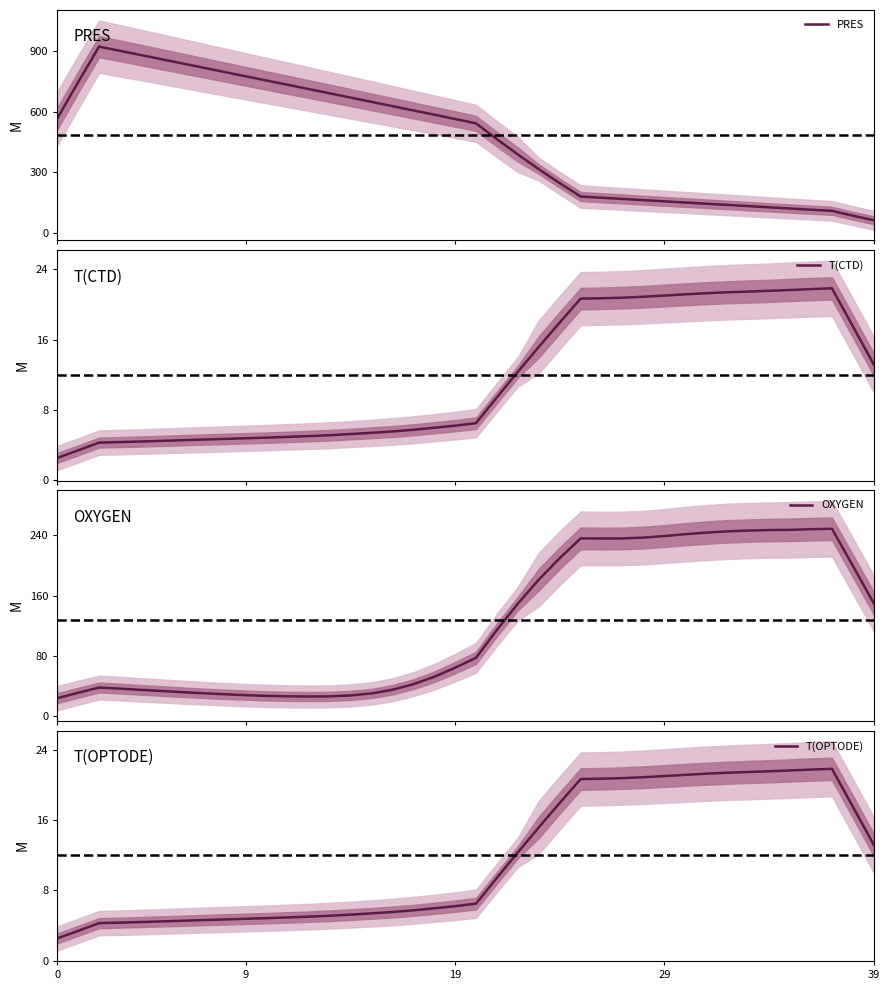

What is the minimum value shown in the chart?

2.5